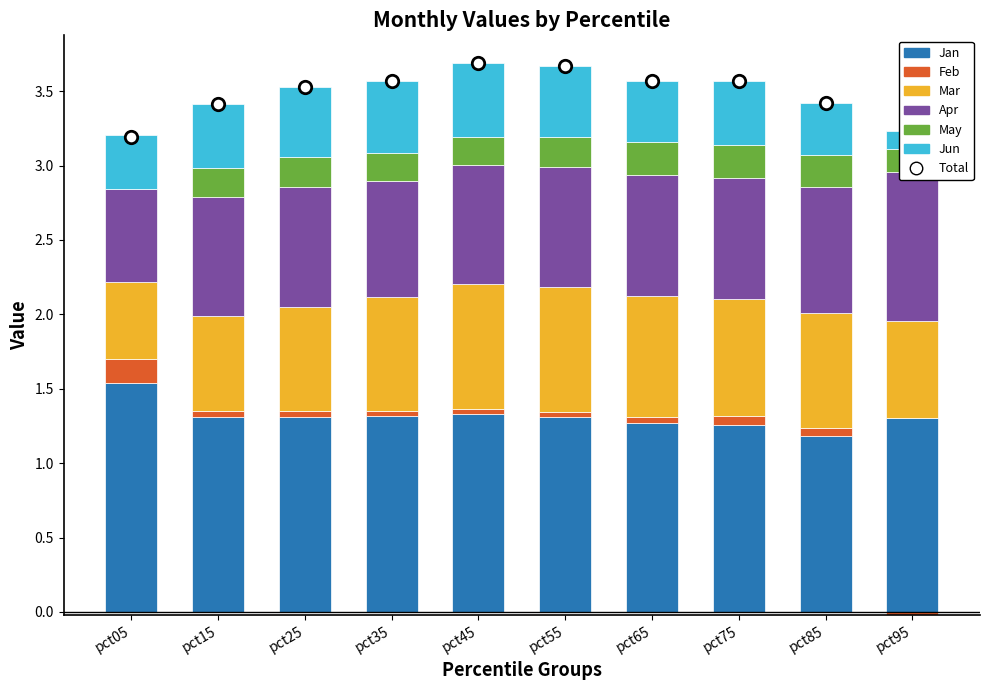

Which series has the widest spread of Y values?

Apr